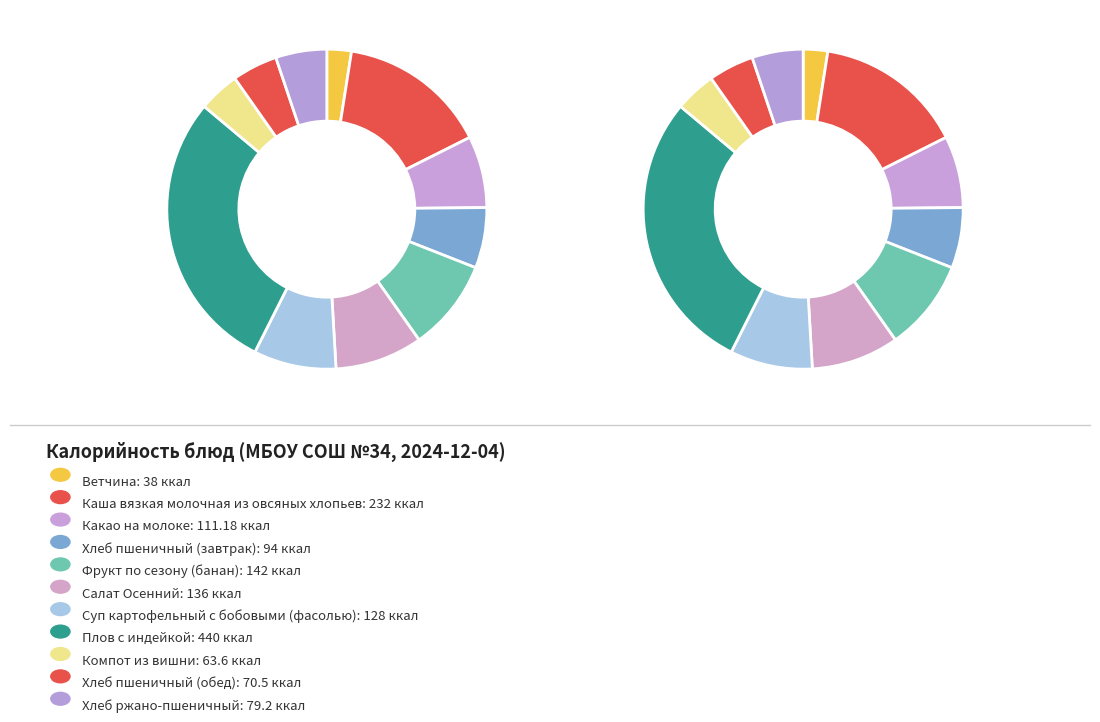

What percentage is the Каша вязкая молочная из овсяных хлопьев slice, to the nearest percent?

15%